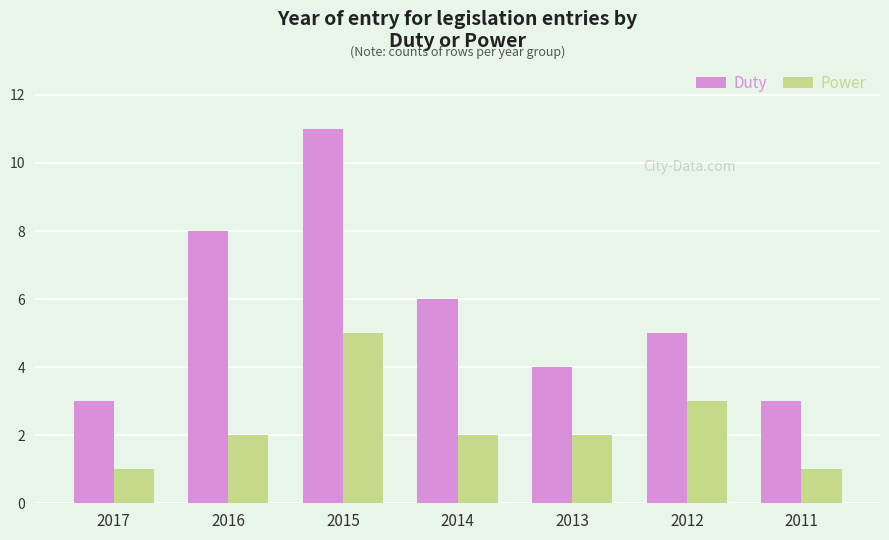

What is the maximum value for Power?

5